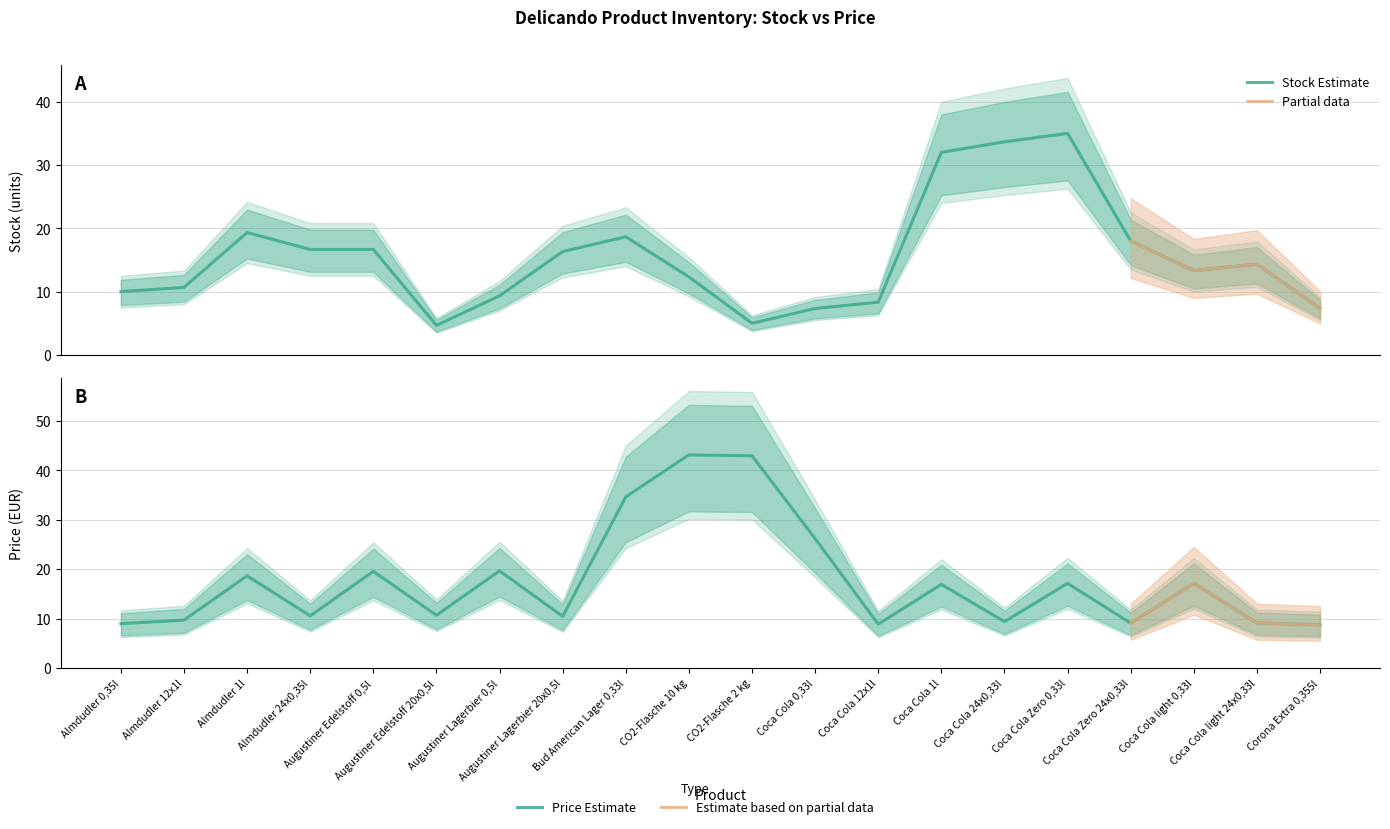

How many categories are shown in the chart?

20